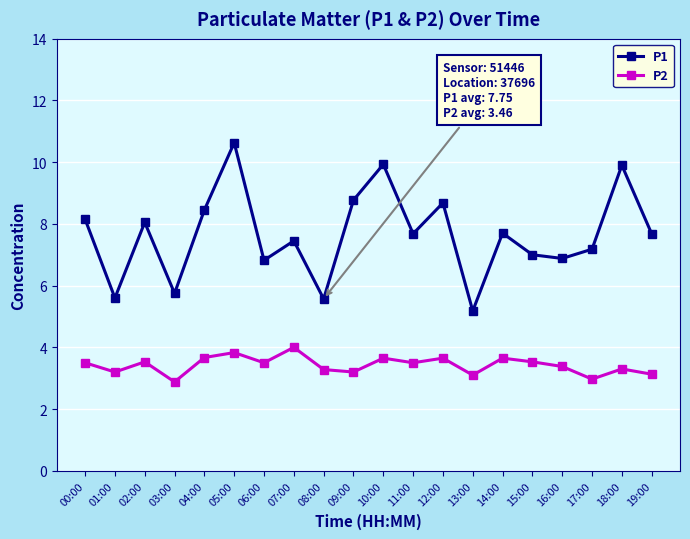

What position from the left is 07:00?

8